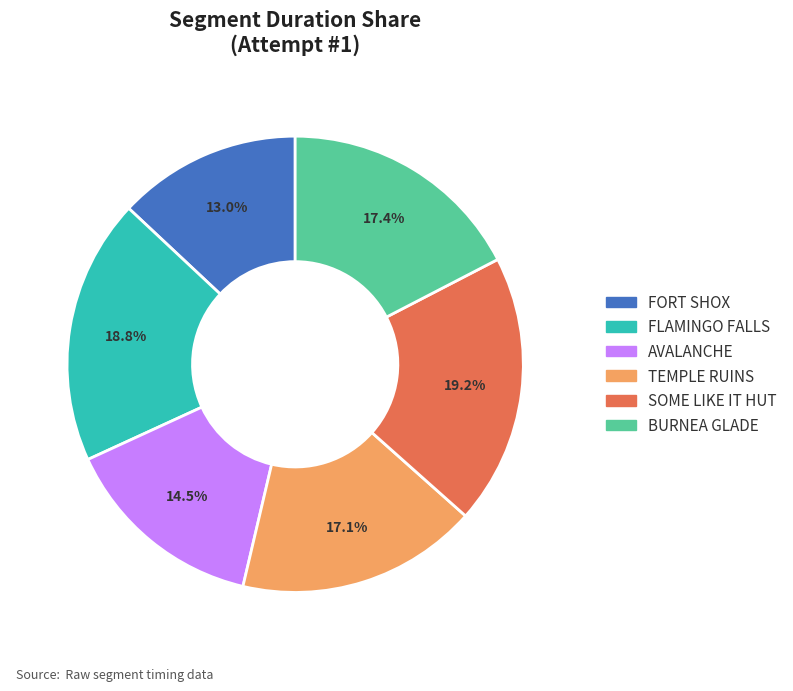

Approximately how many times larger is the value at BURNEA GLADE compared to SOME LIKE IT HUT?

0.9